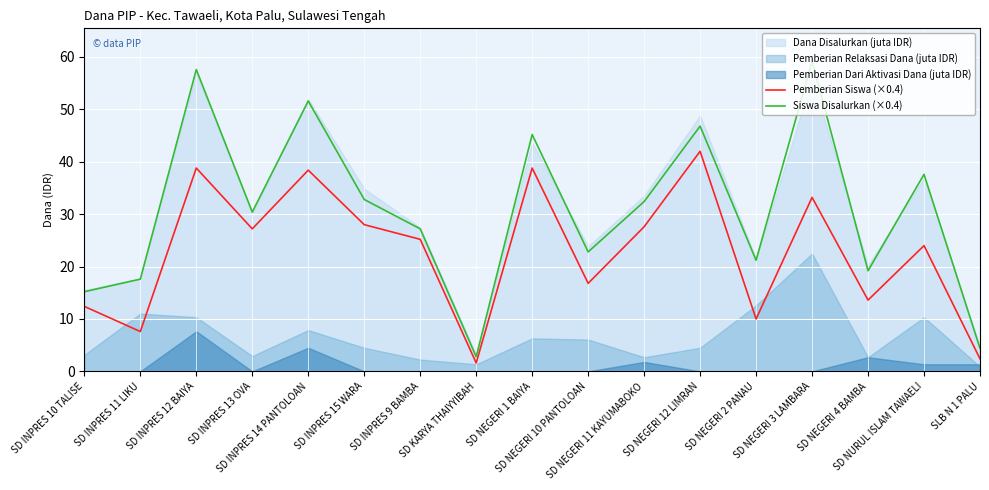

Which label corresponds to the largest value in the chart?

SD NEGERI 3 LAMBARA